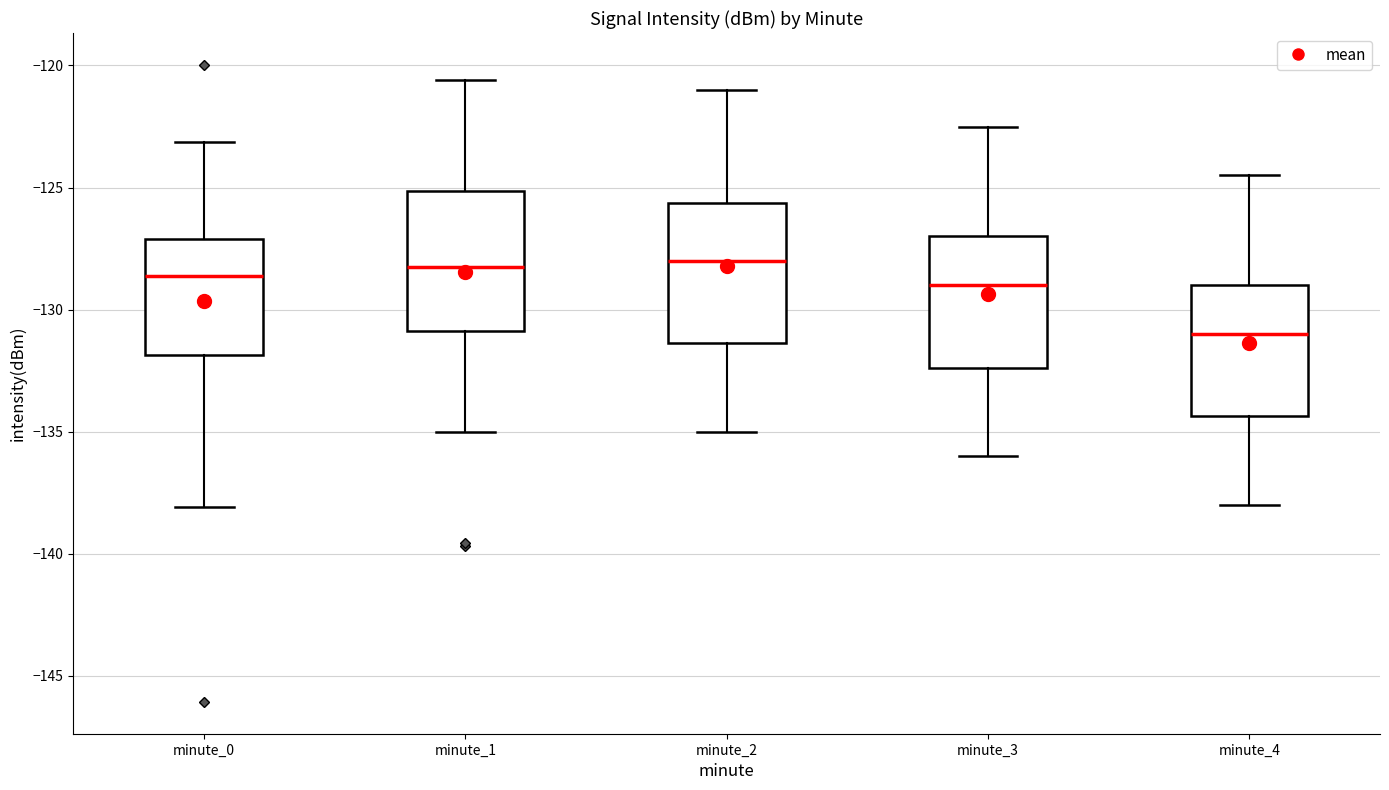

Reading left to right, read every box against the y-axis: the position of its median line, the range the box covers, and the ends of its whiskers. The values are not printed on the chart, so give them approximately, as read against the axis.

minute_0: median -128.5, box -132.0 to -127.0, whiskers -138.0 to -123.0
minute_1: median -128.0, box -131.0 to -125.0, whiskers -135.0 to -120.5
minute_2: median -128.0, box -131.5 to -125.5, whiskers -135.0 to -121.0
minute_3: median -129.0, box -132.5 to -127.0, whiskers -136.0 to -122.5
minute_4: median -131.0, box -134.5 to -129.0, whiskers -138.0 to -124.5